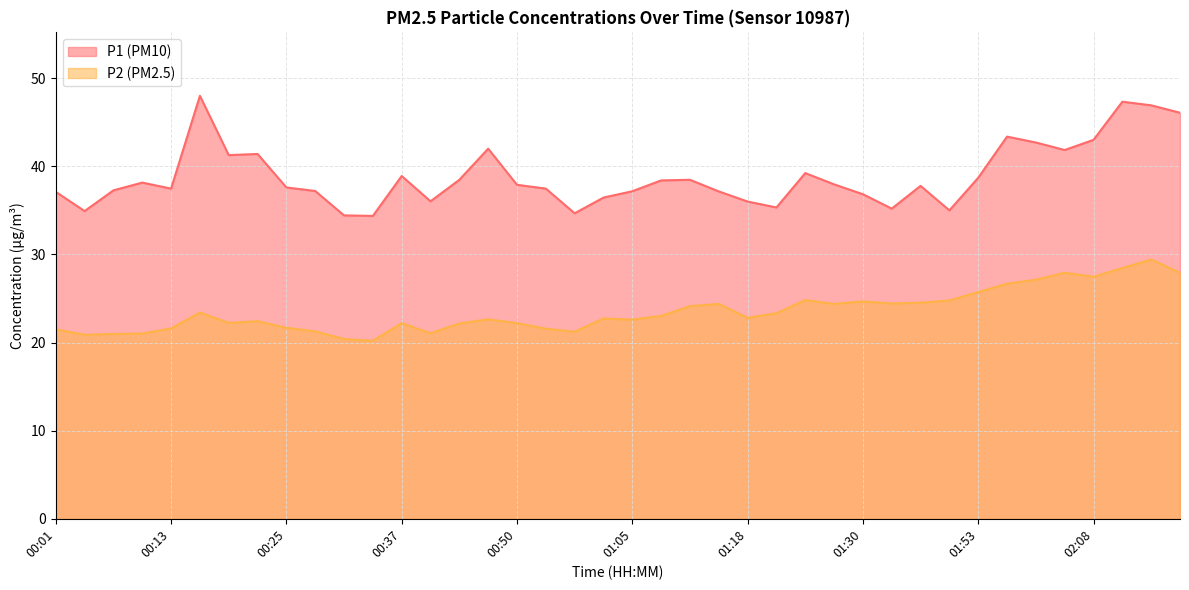

How many lines are shown in the chart?

2